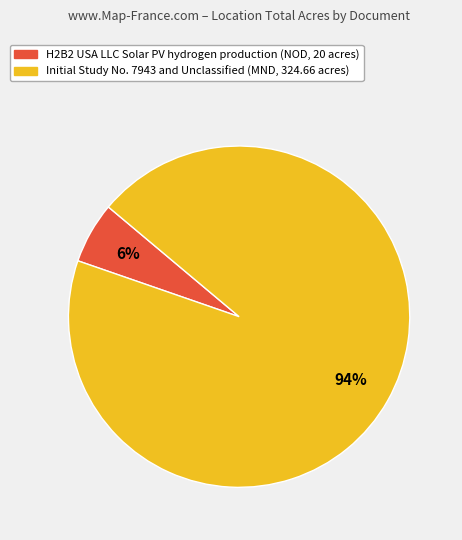

Does Initial Study No. 7943 and Unclassified (MND, 324.66 acres) account for over 50% of the chart?

Yes